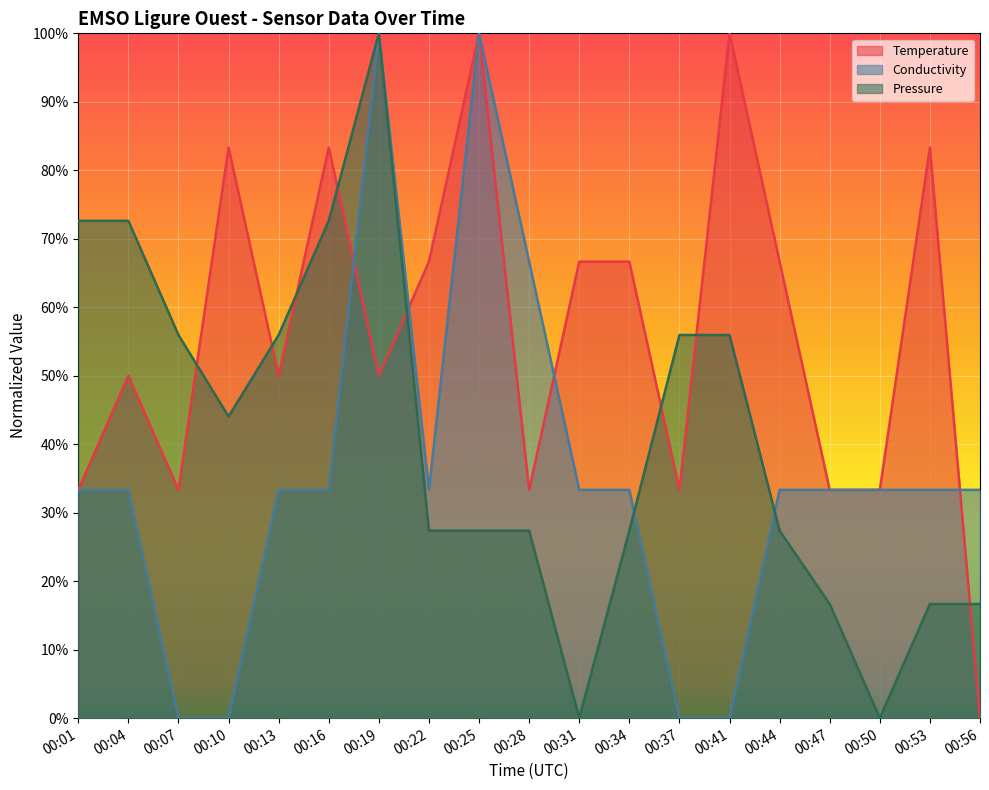

At which category does Temperature reach its first local peak?

00:04